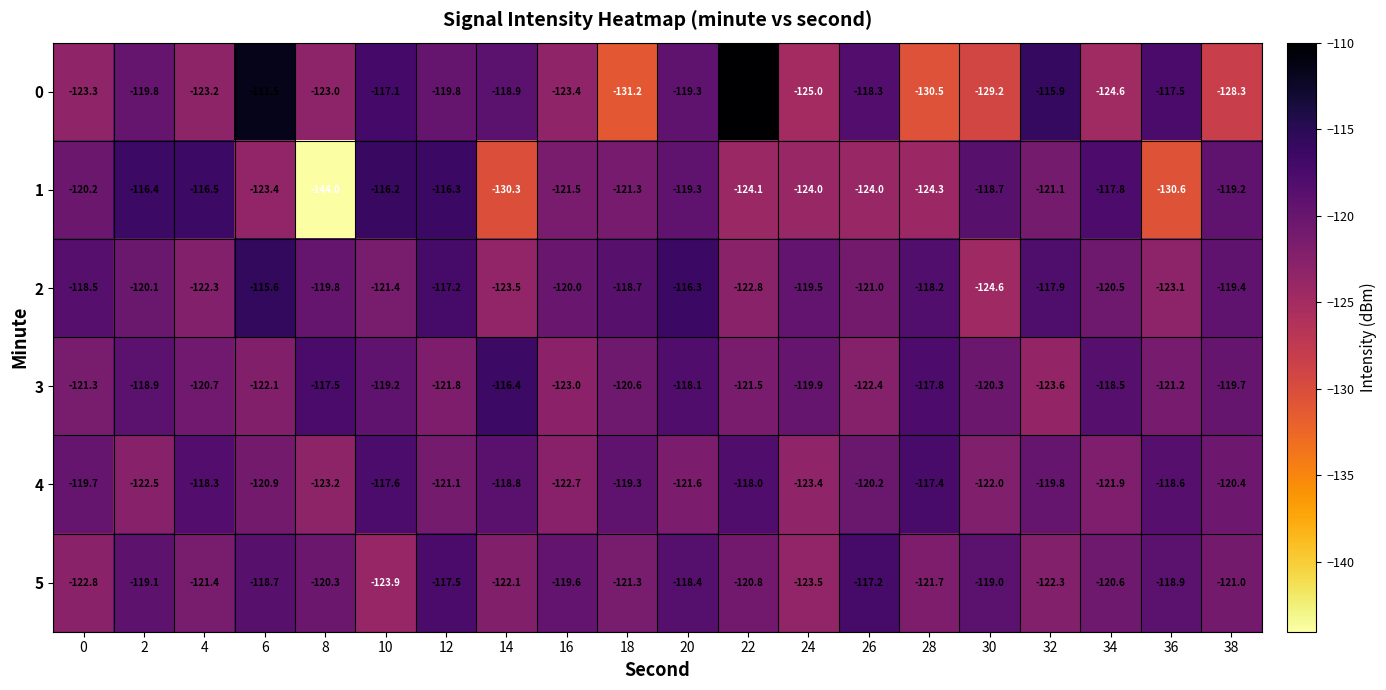

What is the maximum value shown in the chart?

-110.0